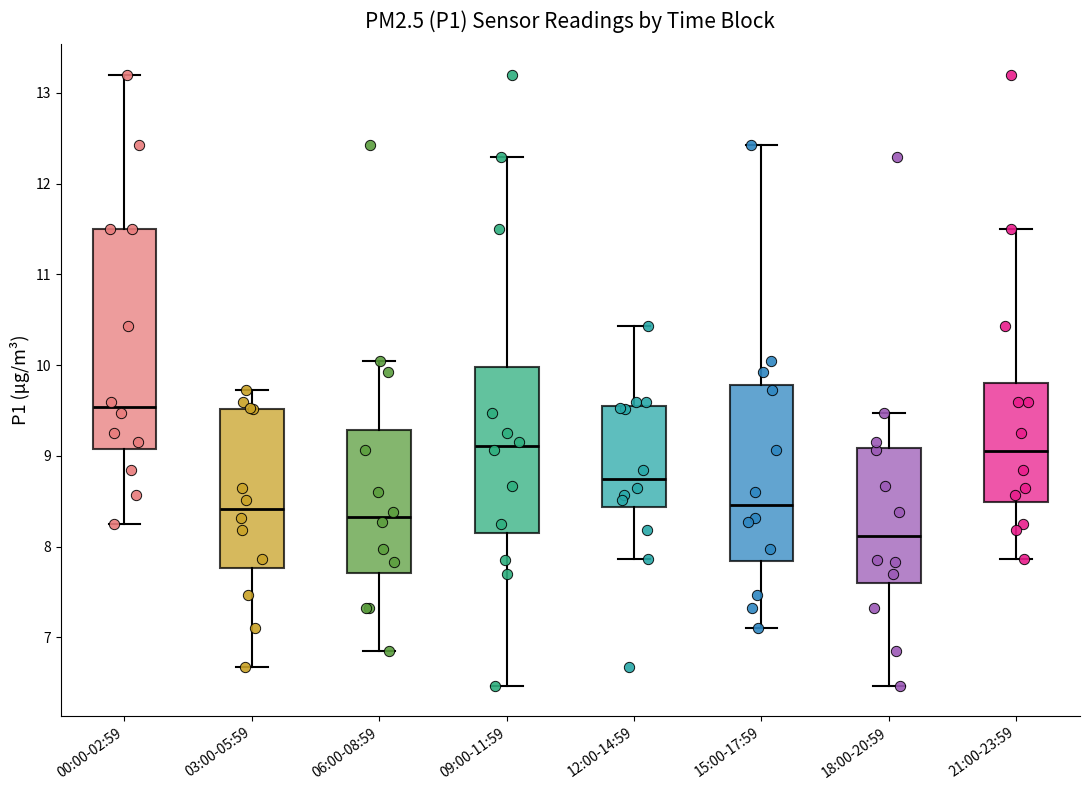

Which box has the highest median line?

00:00-02:59